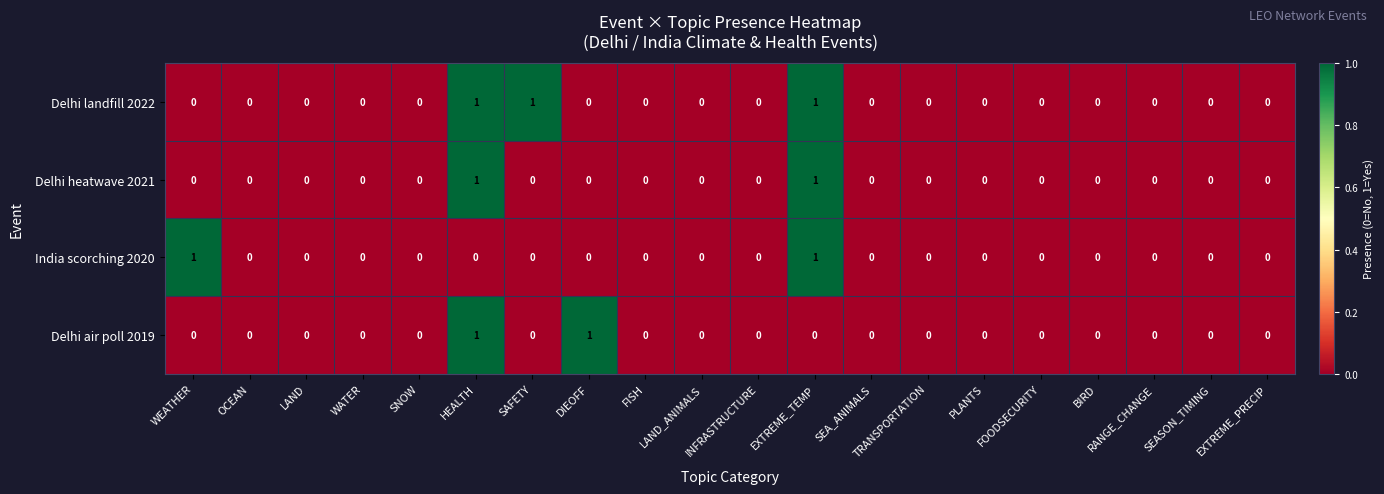

Count the Delhi air poll 2019 values in the range 0 to 1.

20